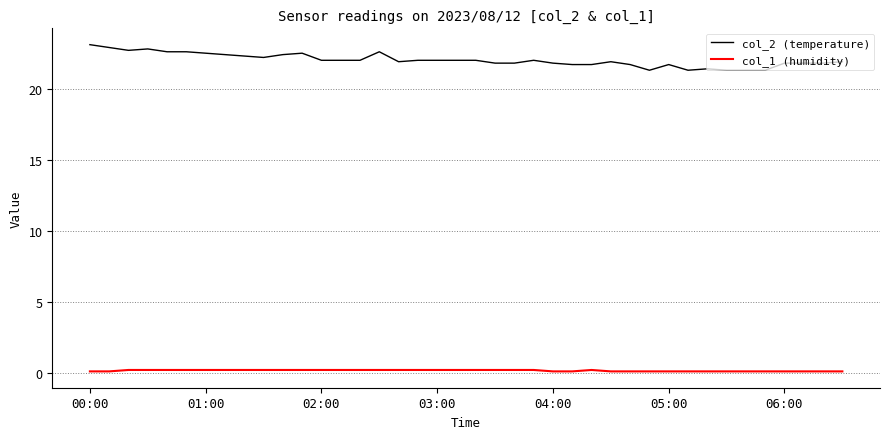

True or false: col_2 (temperature) and col_1 (humidity) intersect in this chart.

False